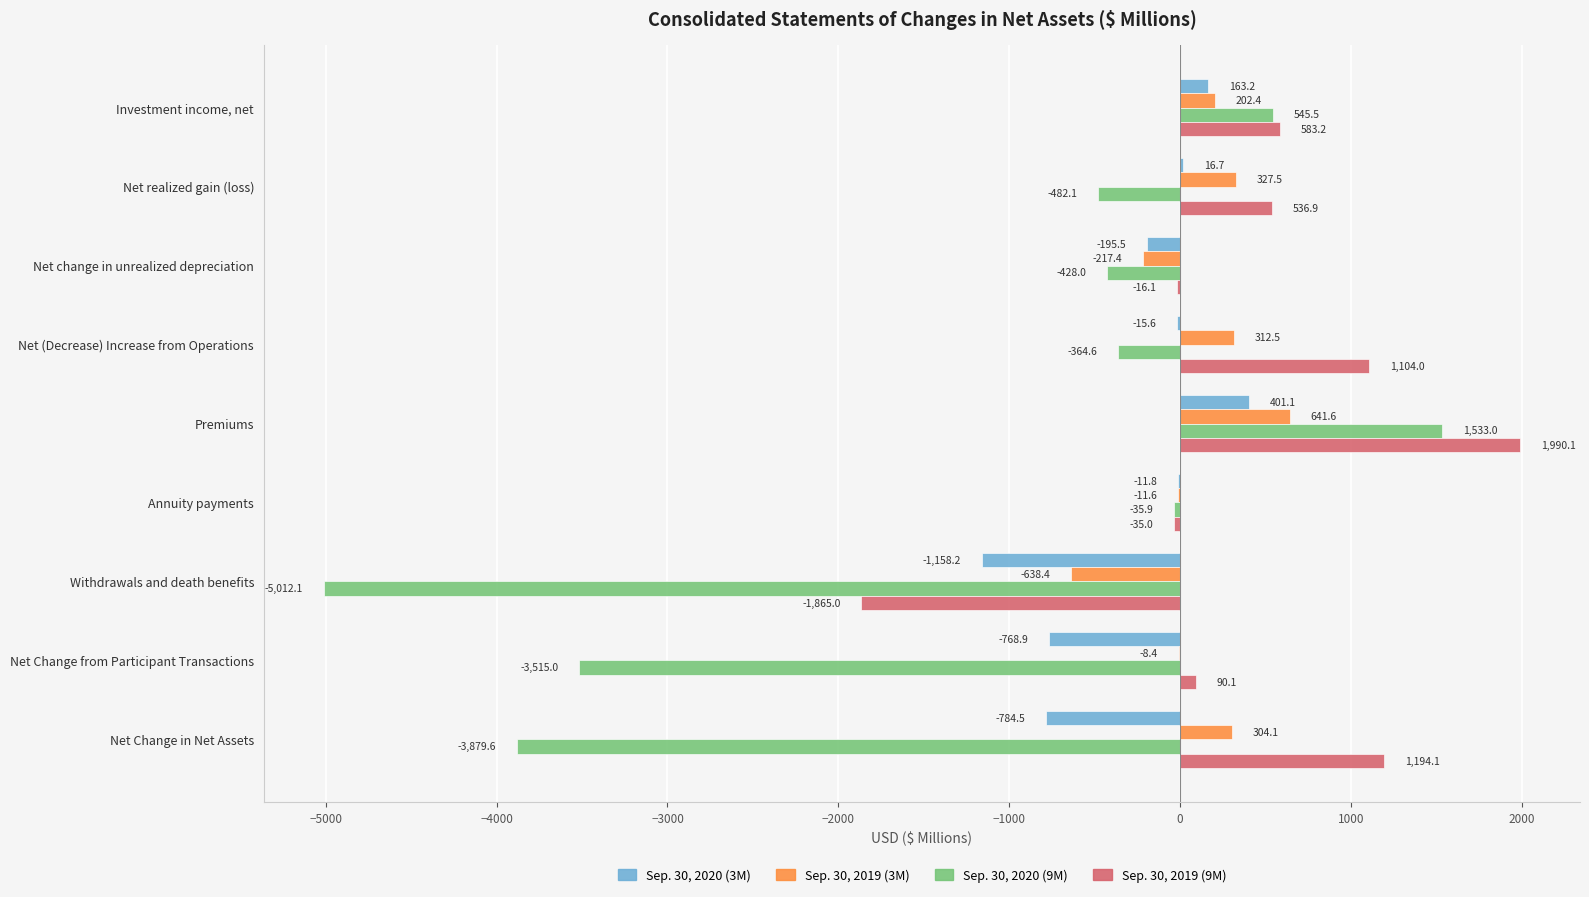

At which category is the sum across all series the highest?

Premiums